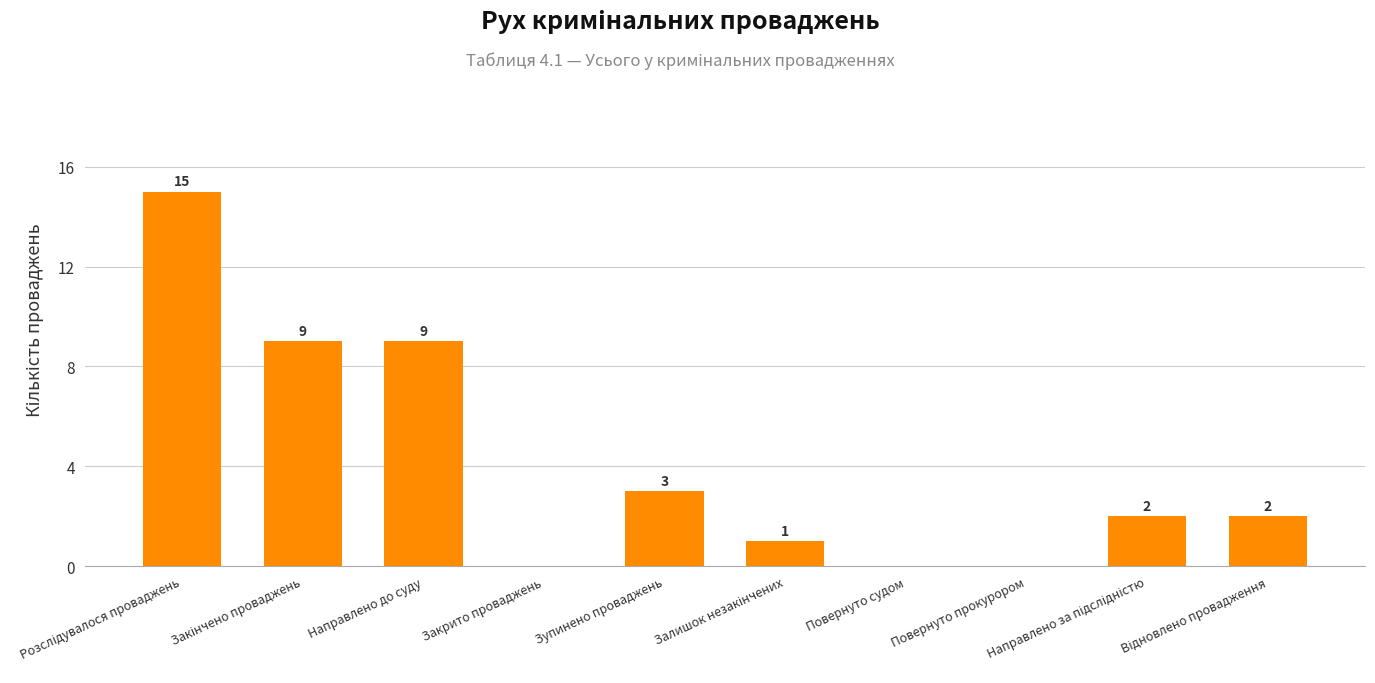

What value does the data have at Направлено до суду, to the nearest 5?

10